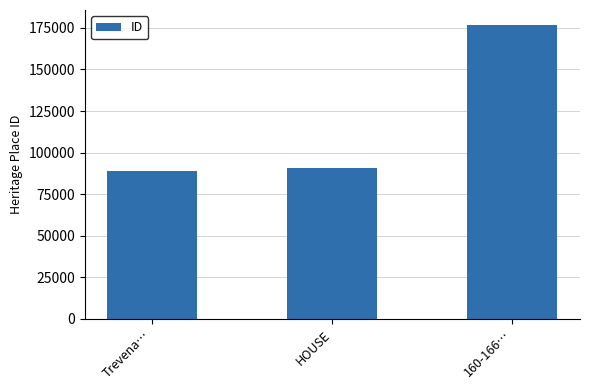

What is the label of the 3rd bar from the right?

Trevena…